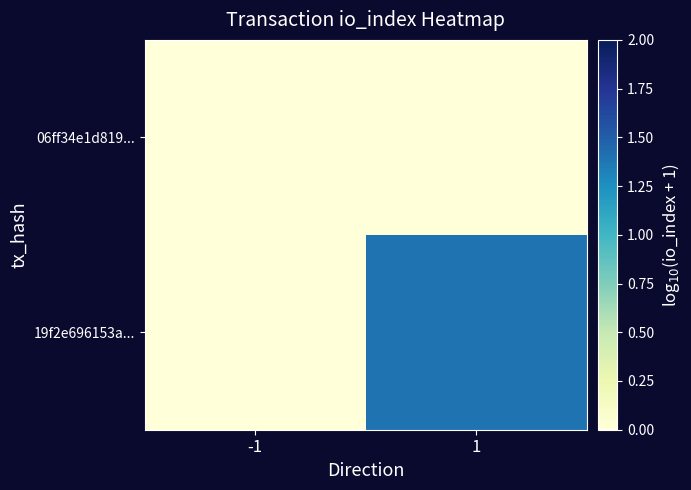

Reading right to left, transcribe all the data shown in this chart.

06ff34e1d819...: 1=0.0	-1=0.0
19f2e696153a...: 1=1.4	-1=0.0